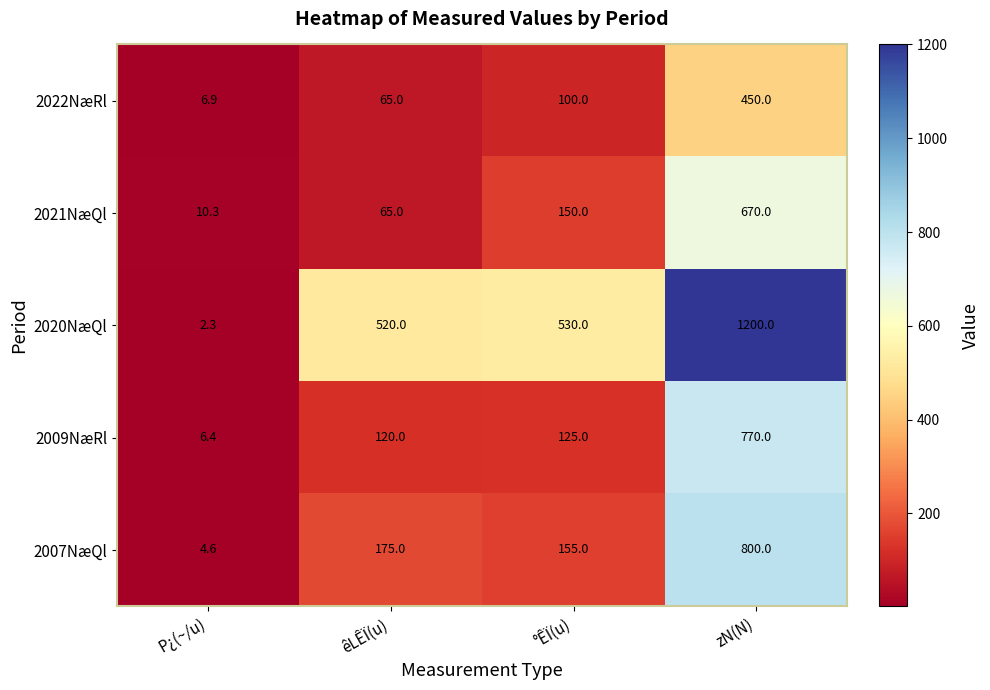

What is the spread (max minus min) of values at P¿(~/u)?

8.0